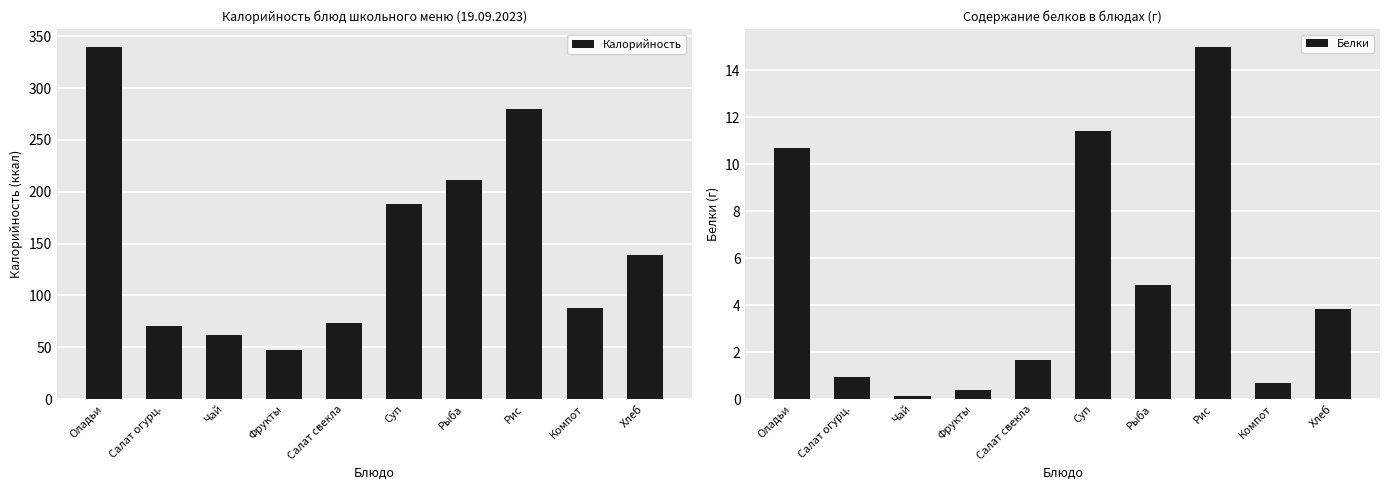

Rank the categories by Белки value from highest to lowest.

Рис, Суп, Оладьи, Рыба, Хлеб, Салат свекла, Салат огурц., Компот, Фрукты, Чай